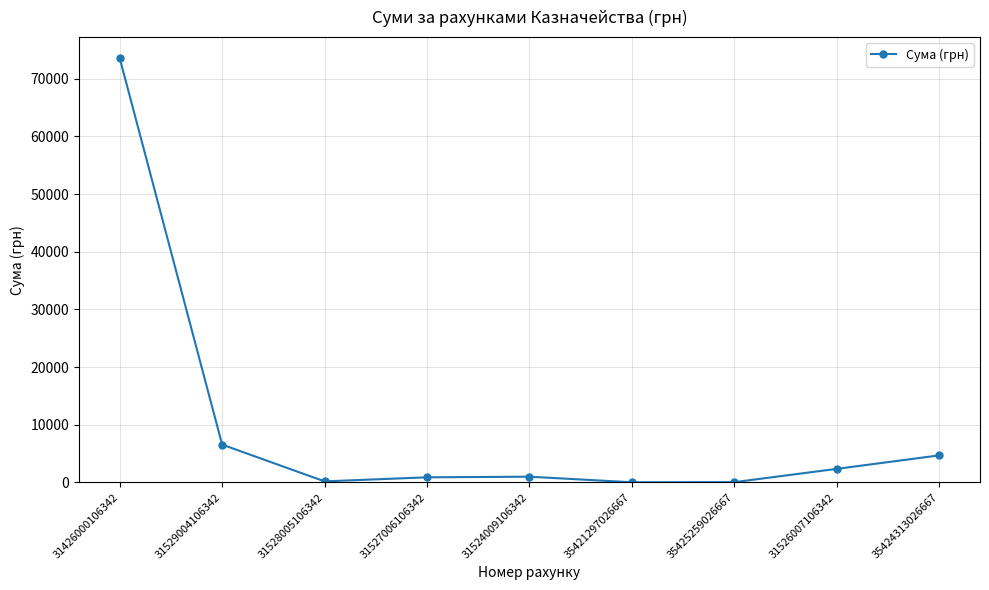

How many distinct data groups are displayed?

1